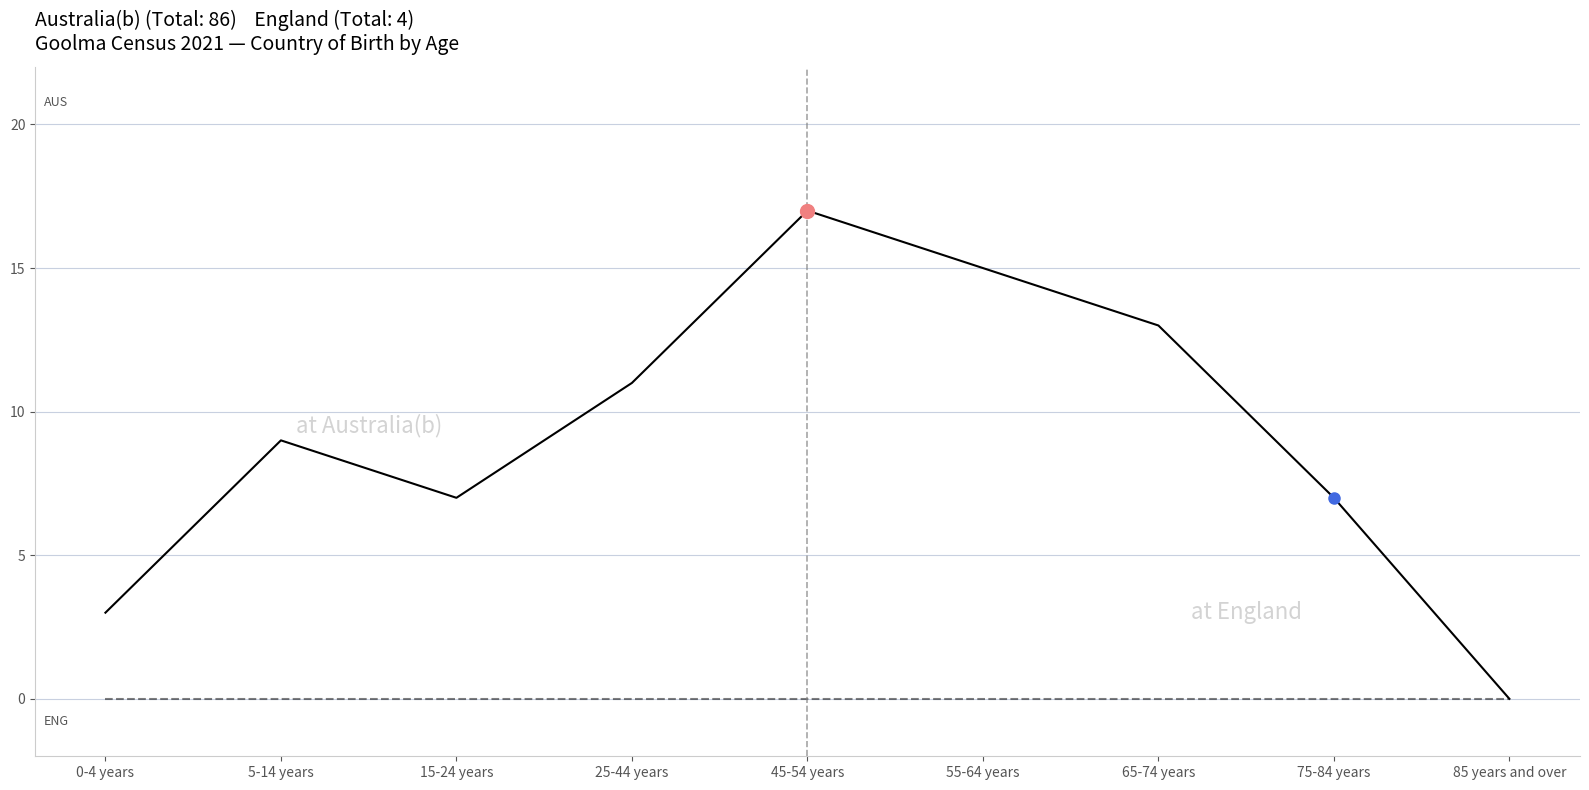

Reading left to right, what are all the values shown in this chart?

Australia(b): 3	9	7	11	17	15	13	7	0
England: 0	0	0	0	0	0	0	0	0